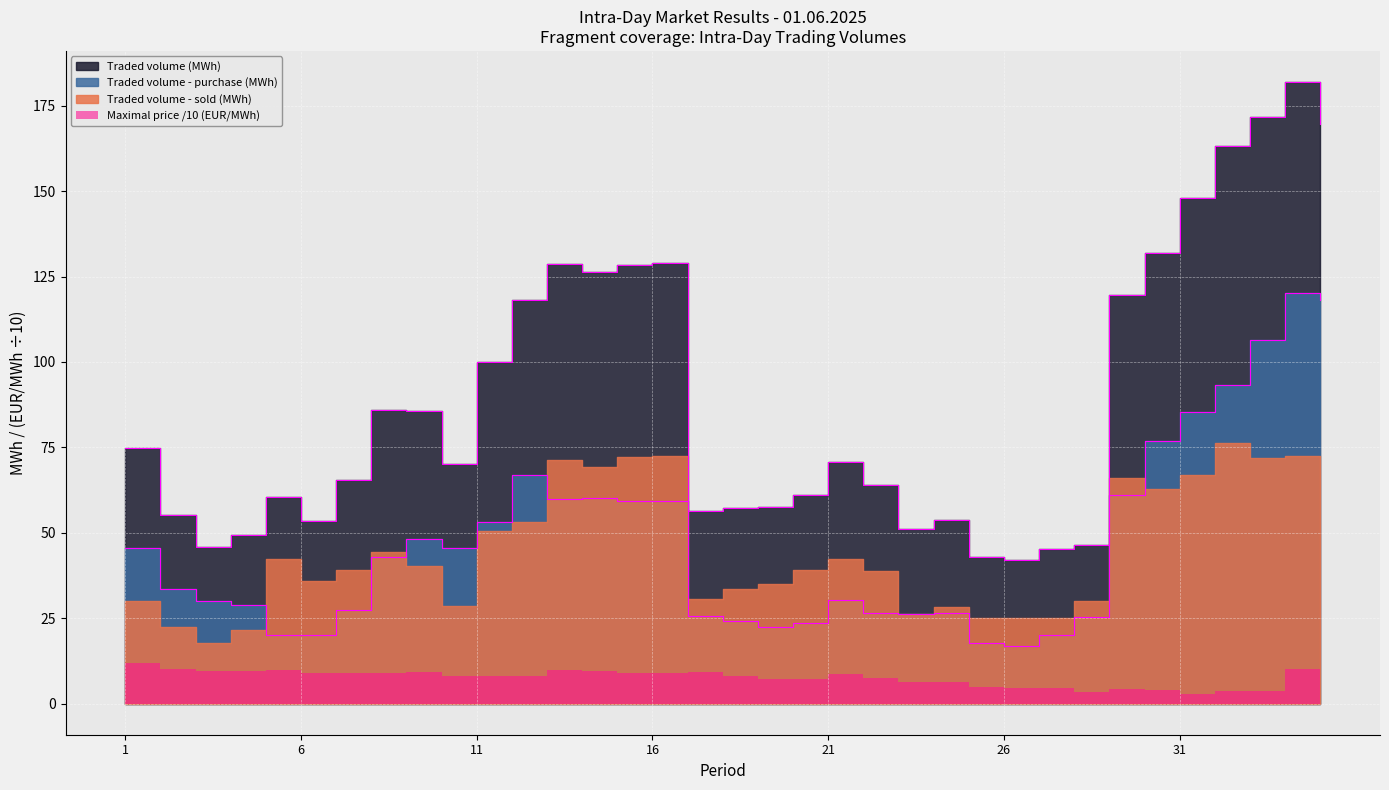

What is the value of the Traded volume - purchase (MWh) point at the 8th from the left?

42.9